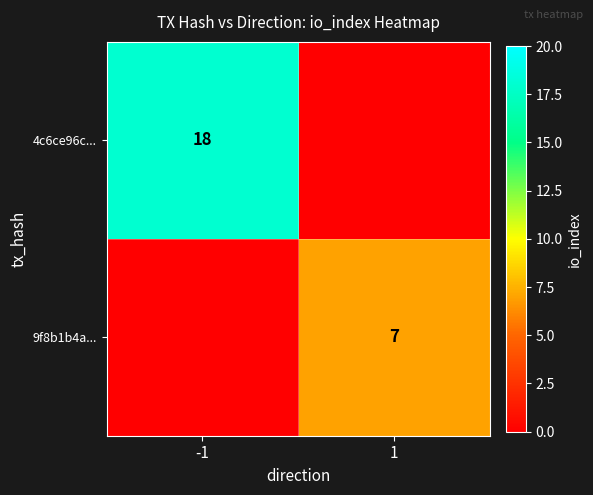

How many series are shown in this chart?

2